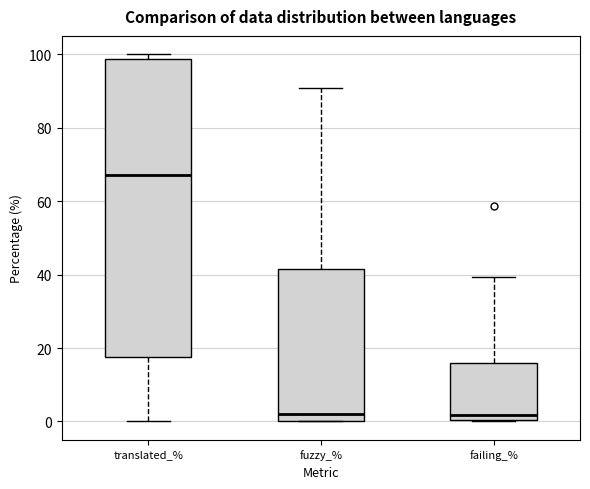

Where does the median line of the box for fuzzy_% sit on the y-axis? The values are not printed on the chart, so give them approximately, as read against the axis.

2